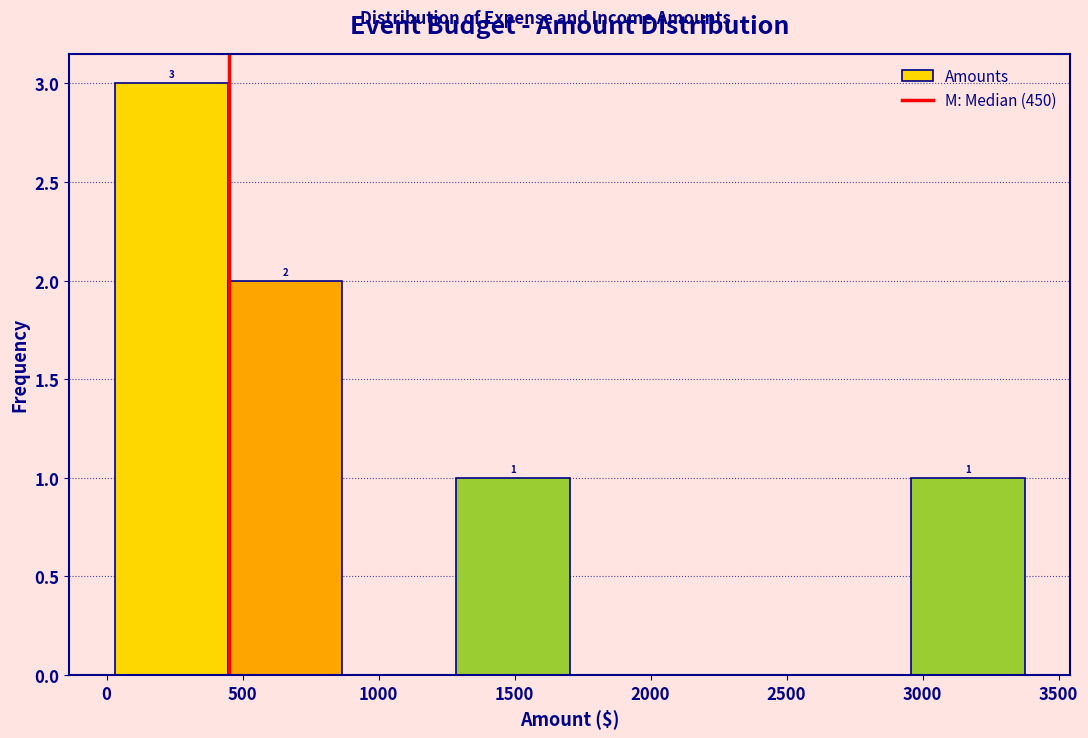

Which range on the x-axis has the tallest bar?

50 to 450